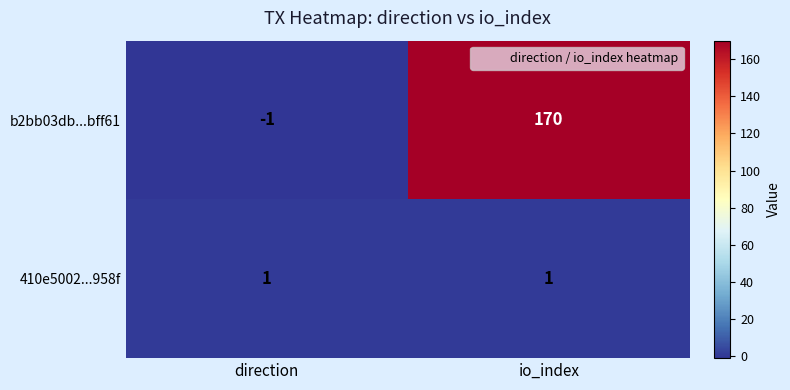

At which category does the chart reach its minimum across all series?

direction